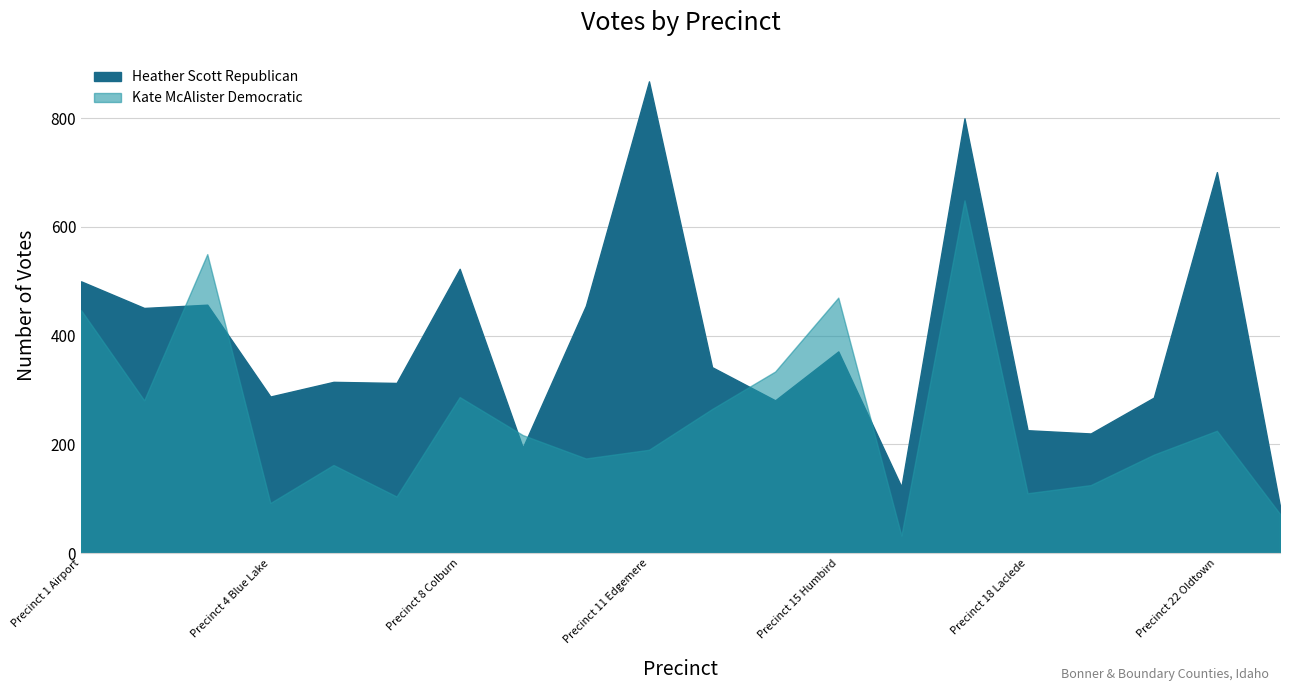

What are all the series names shown in the legend?

Heather Scott Republican, Kate McAlister Democratic